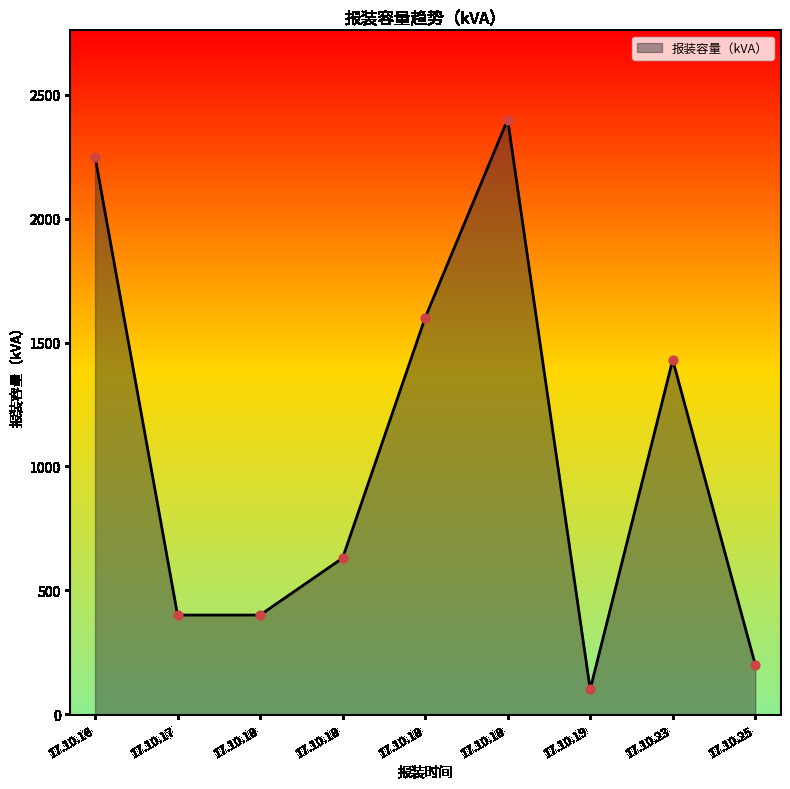

What is the change in value from 17.10.18 to 17.10.18?

+230